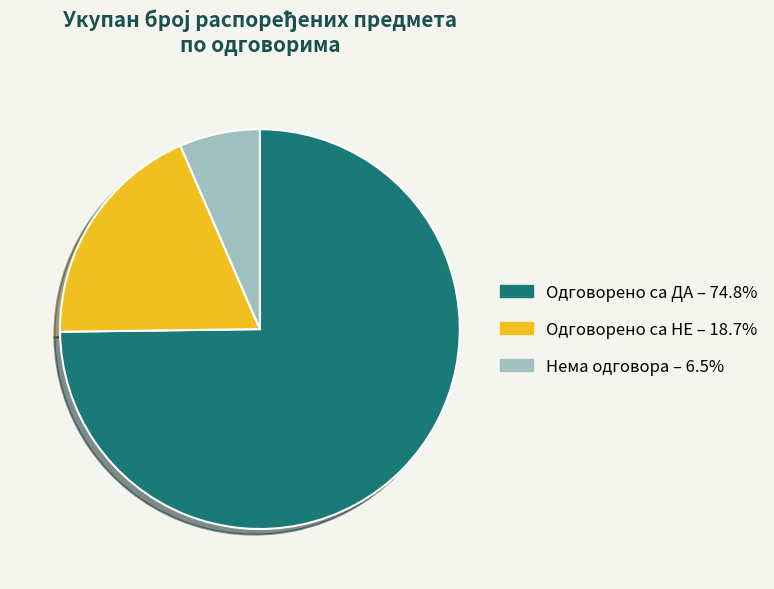

Do Нема одговора and Одговорено са ДА together represent more than half of the pie?

Yes